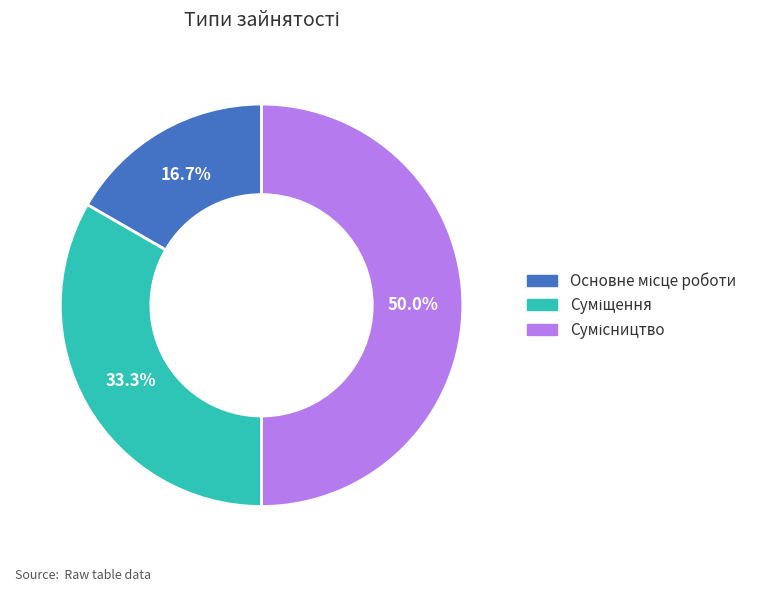

To the nearest percent, what is the combined percentage of Сумісництво and Основне місце роботи?

67%